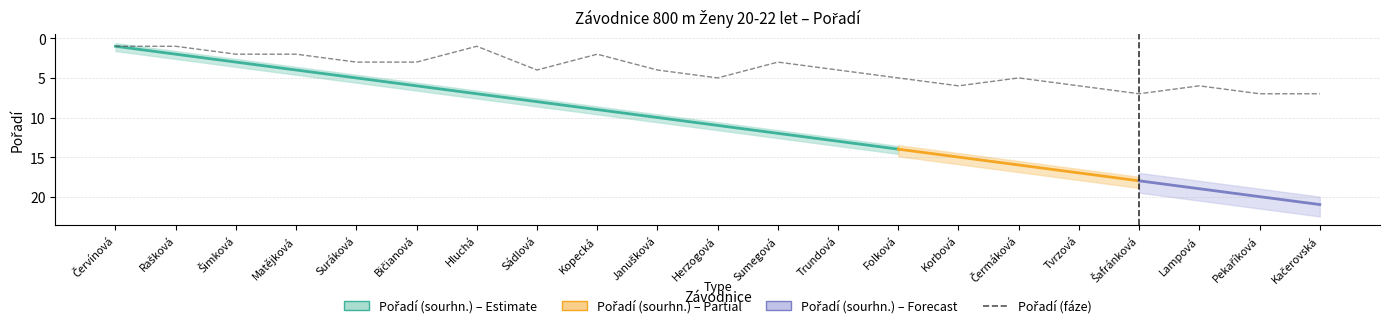

True or false: the data has more than 1 interior local peaks.

True